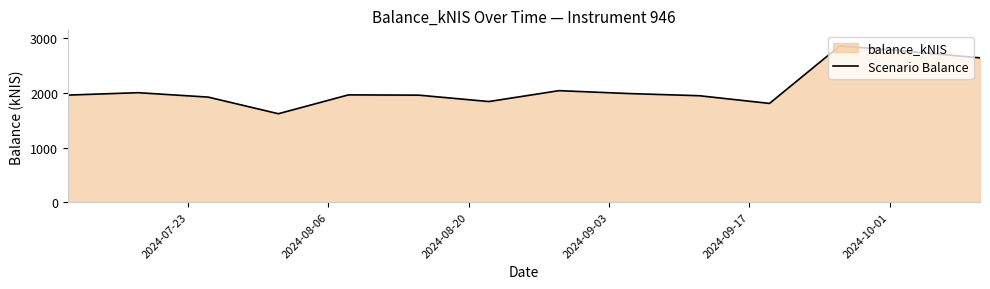

What is the minimum value shown in the chart?

1620.4